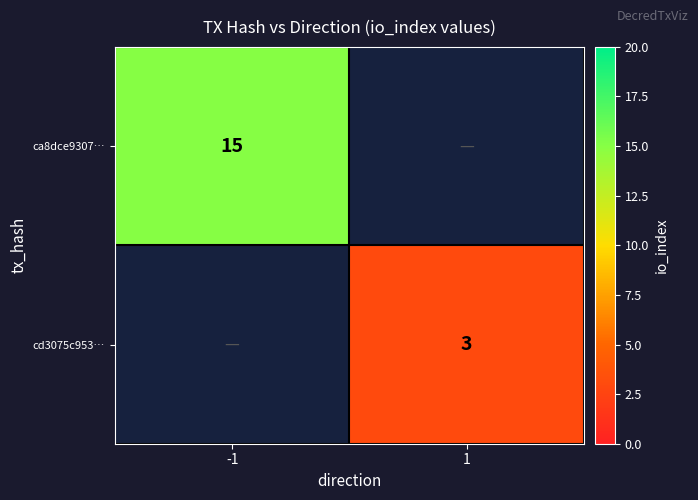

What is the minimum value shown in the chart?

3.0